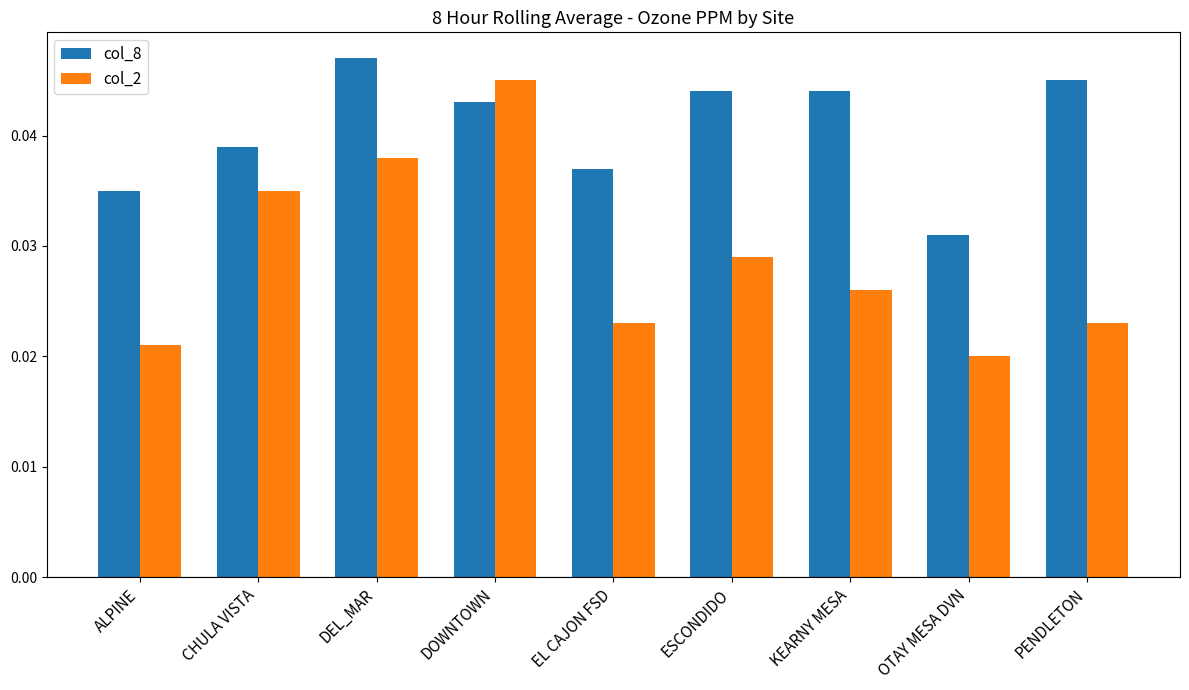

What are all the series names shown in the legend?

col_8, col_2